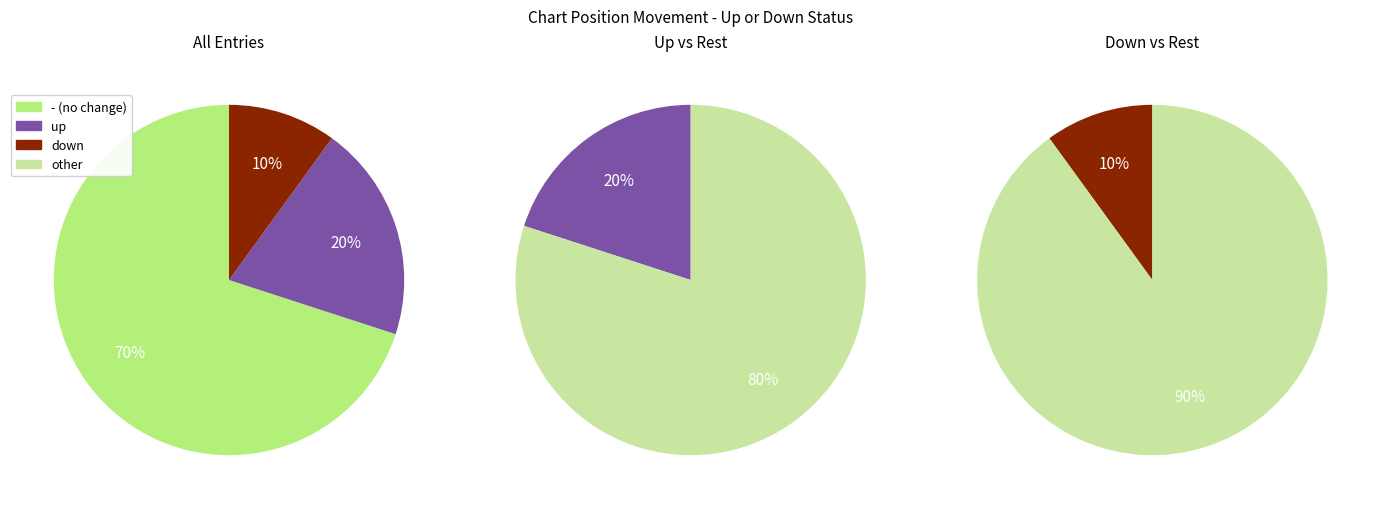

Count the number of slices in the pie.

3